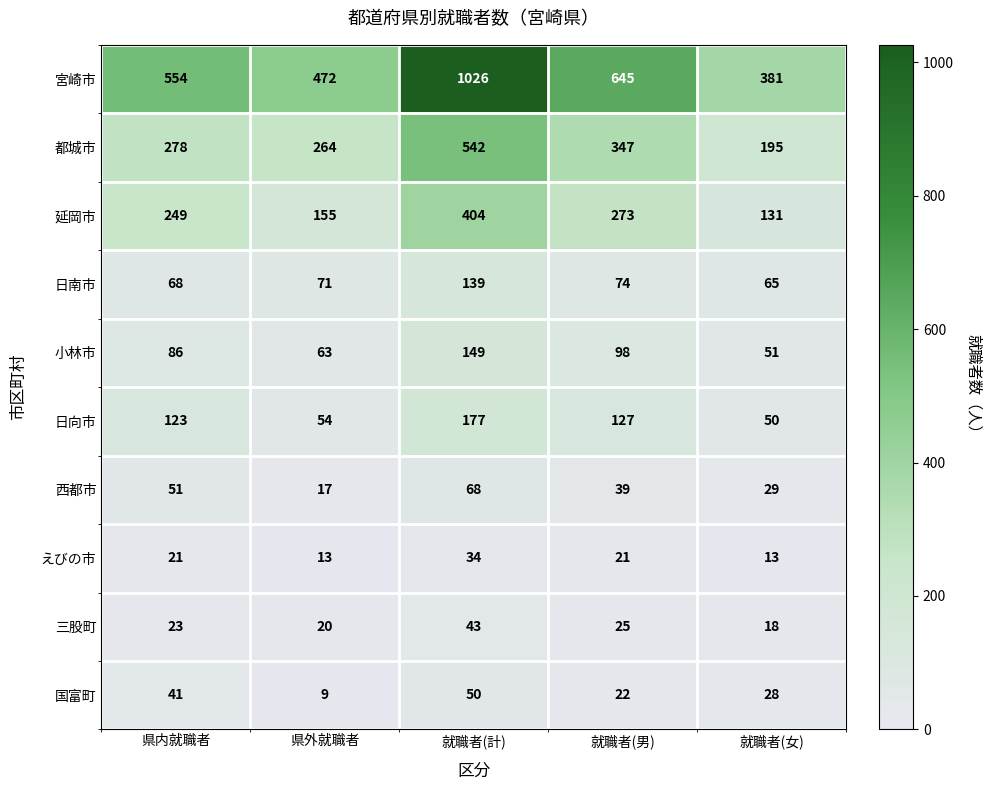

What is the difference between the second highest and minimum values in the 小林市 series?

47